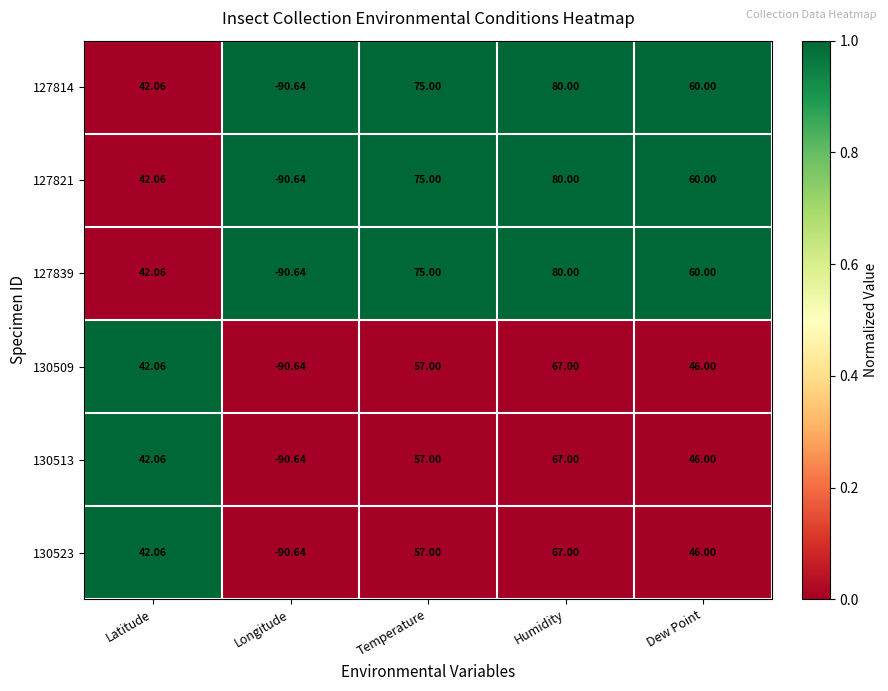

How many distinct data groups are displayed?

6